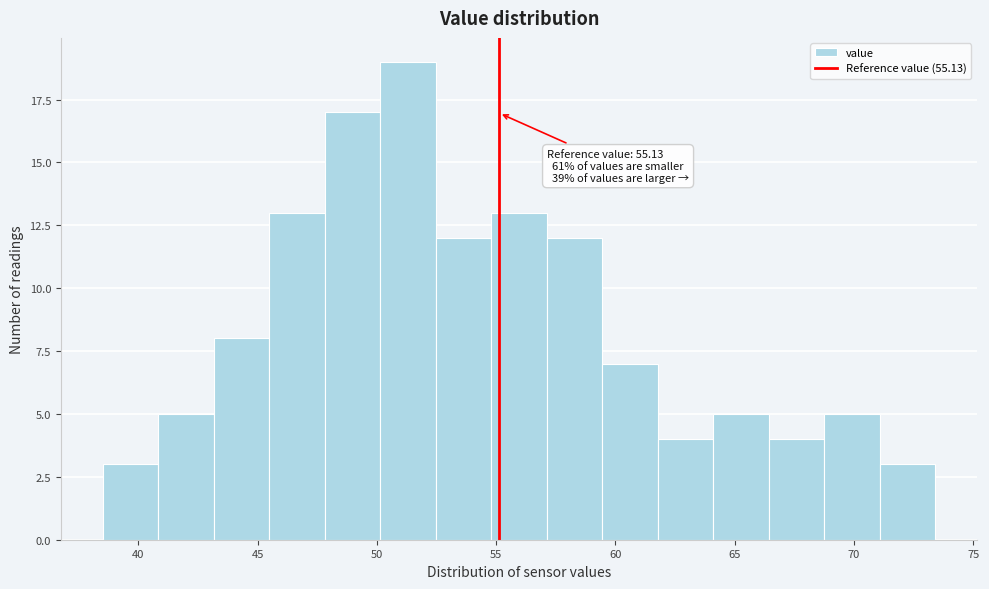

Which range on the x-axis has the tallest bar?

50.0 to 52.5